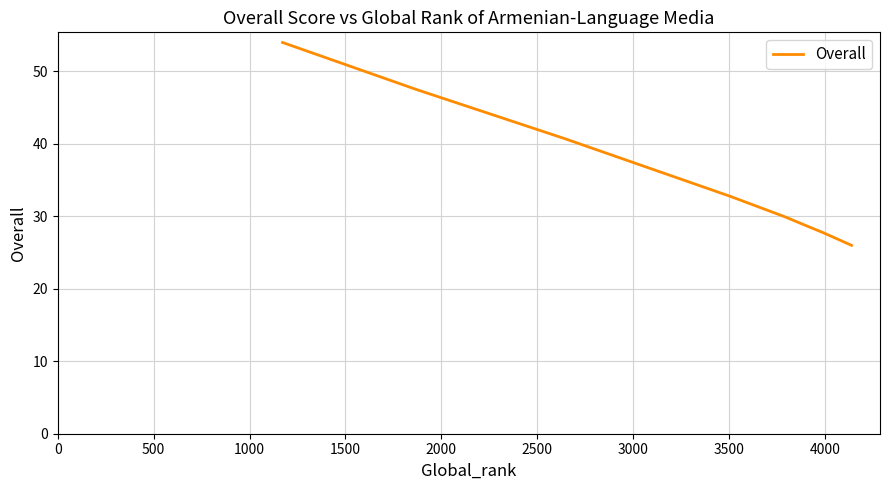

What is the maximum value shown in the chart?

54.0